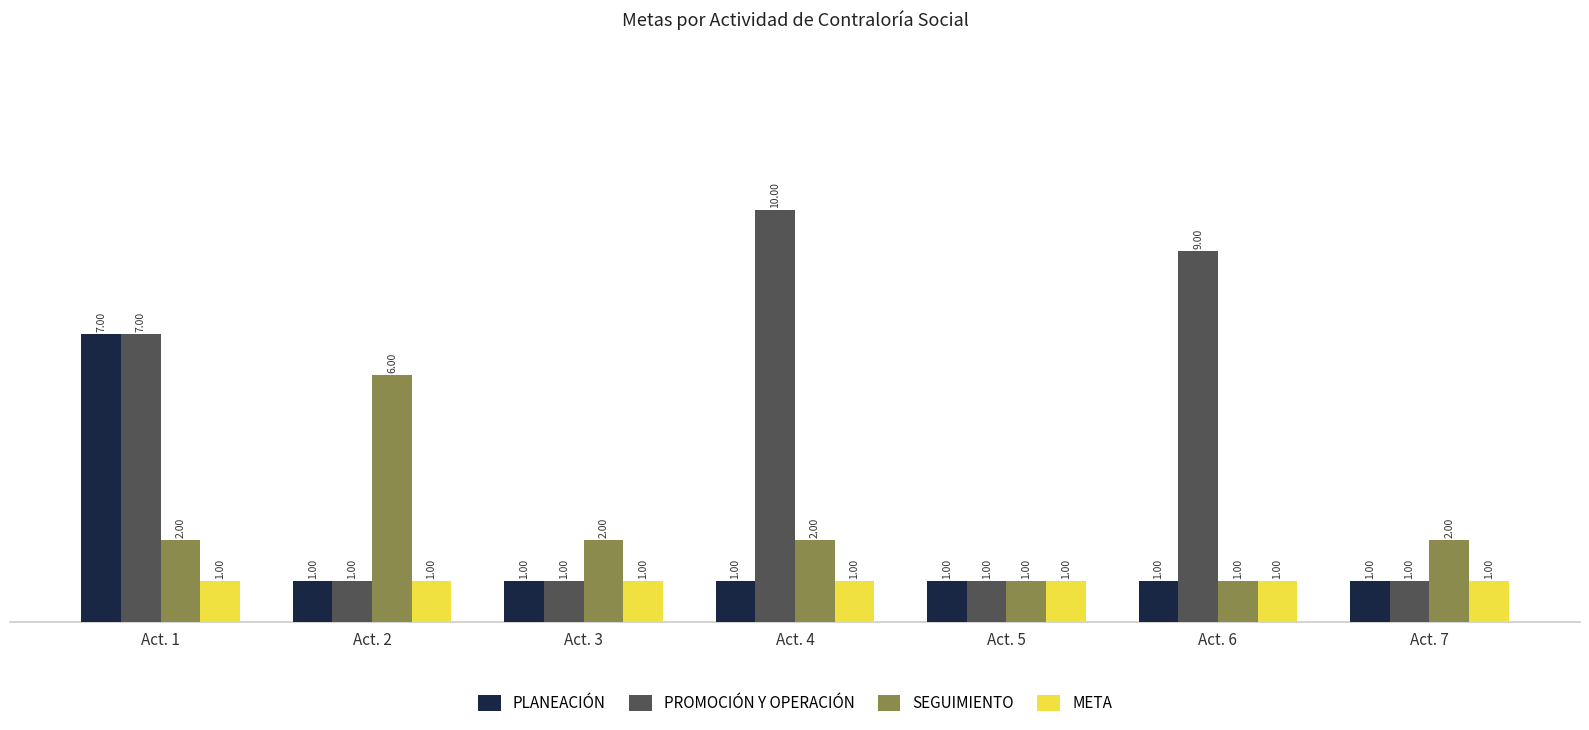

Which series has the largest range (max minus min)?

PROMOCIÓN Y OPERACIÓN